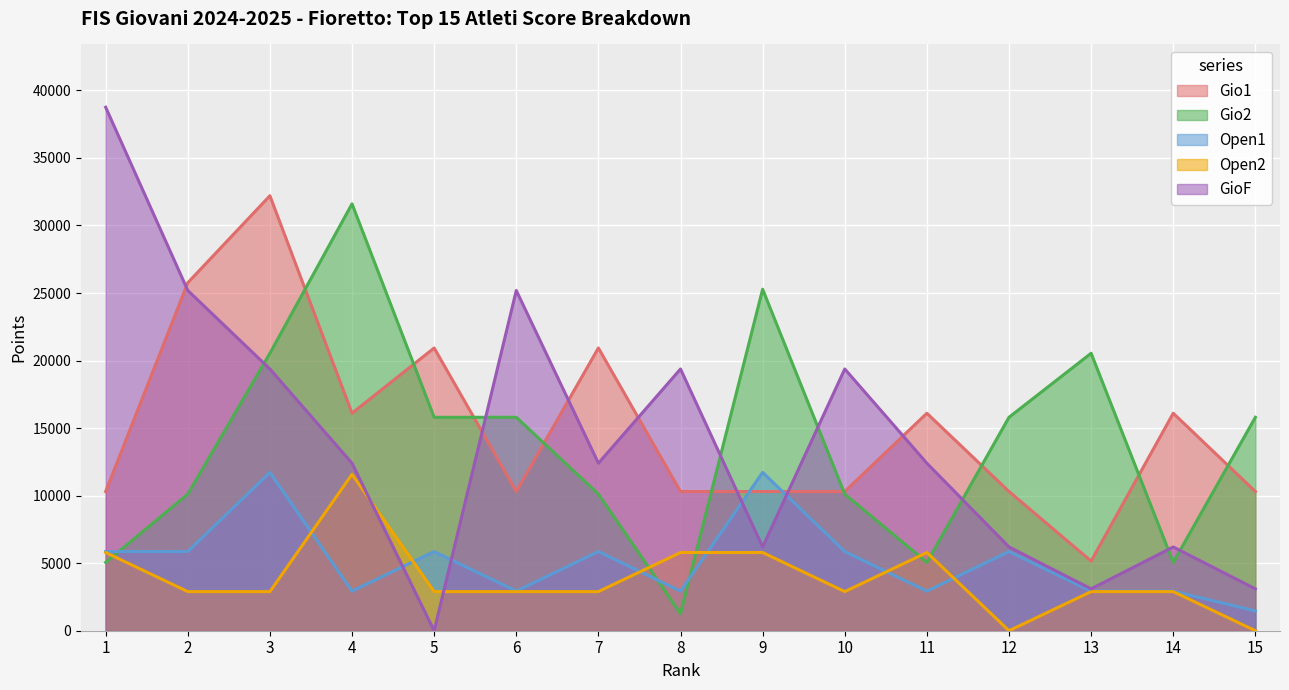

Which category has the highest value in the Gio2 series?

4